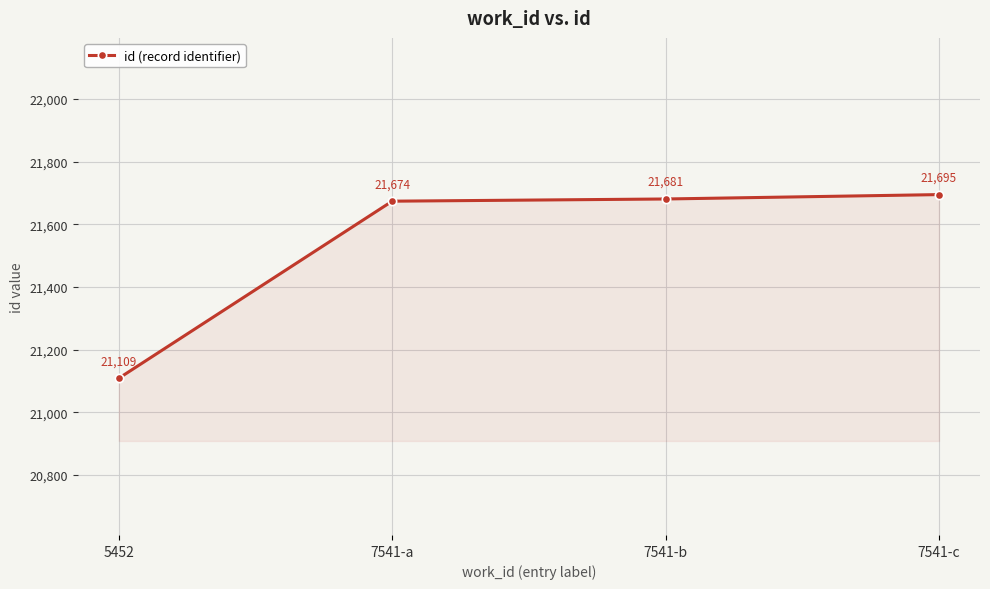

True or false: the data shows 21674 at 7541-a.

True